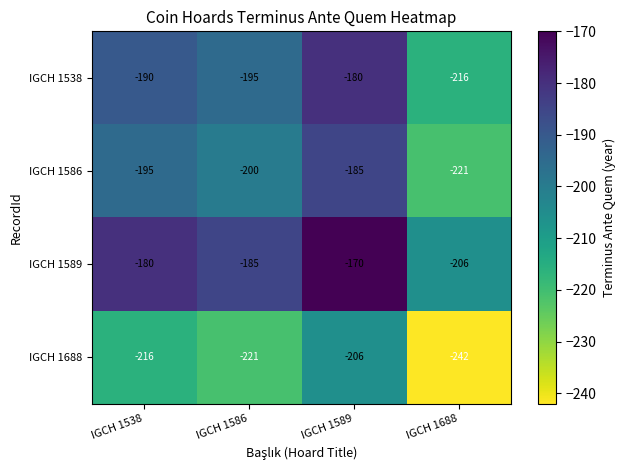

What is the maximum value shown in the chart?

-170